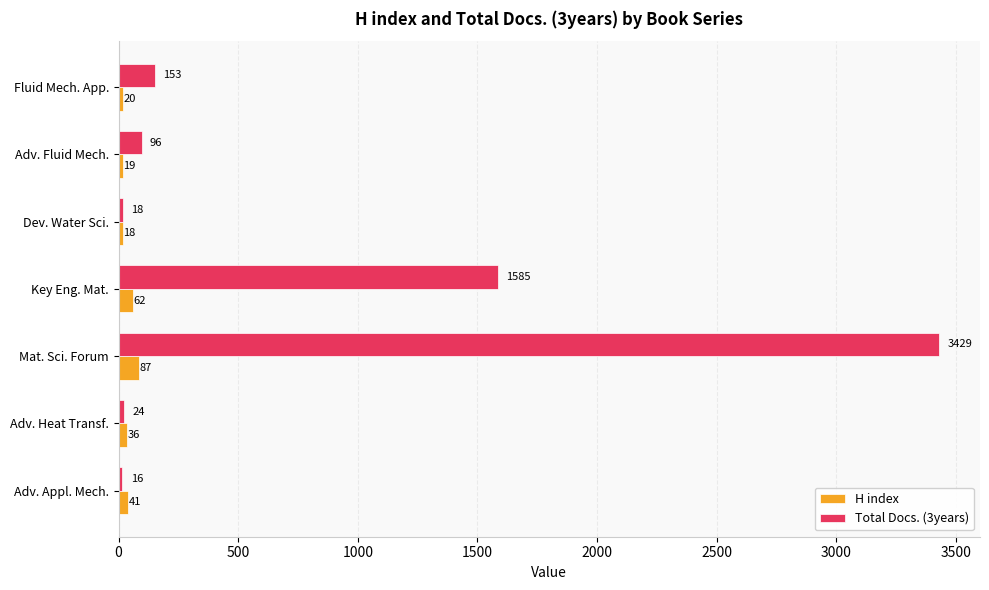

Count the number of categories in the chart.

7